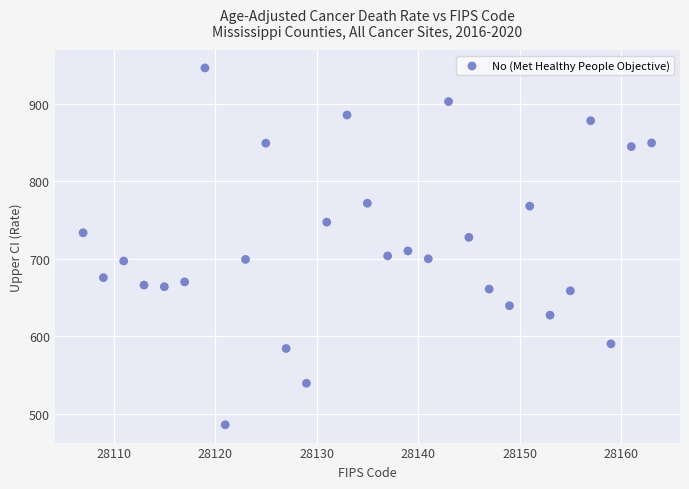

What Y value in the scatter plot is closest to 715?

709.9